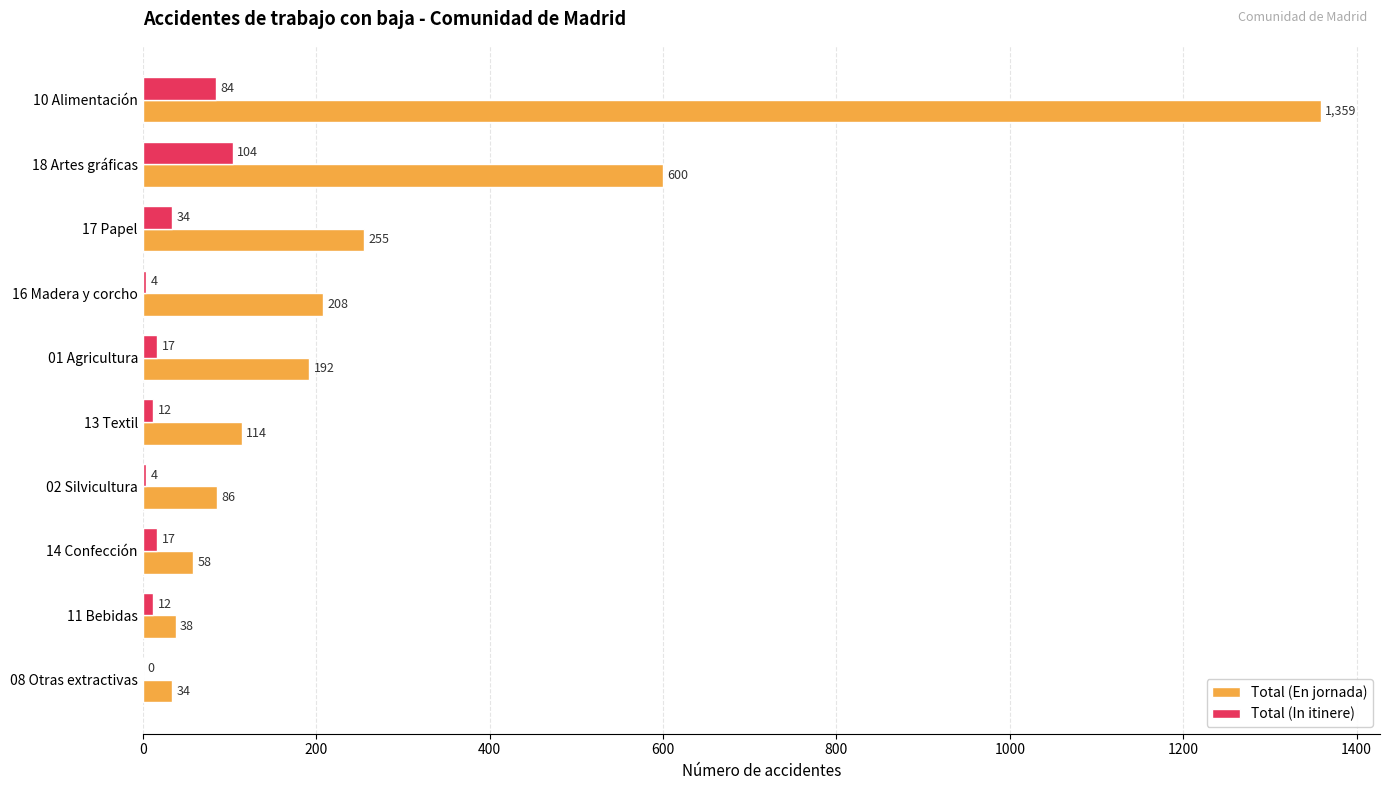

At which label is Total (En jornada) closest to 696?

18 Artes gráficas